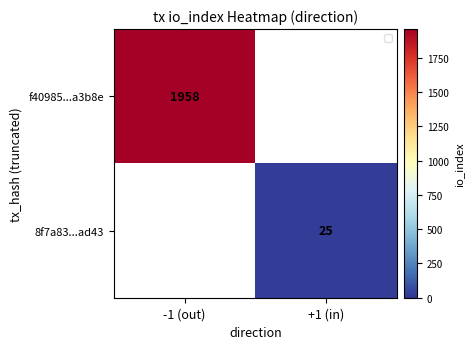

Is the value of 8f7a83...ad43 at +1 (in) greater than the value of f40985...a3b8e at -1 (out)?

No